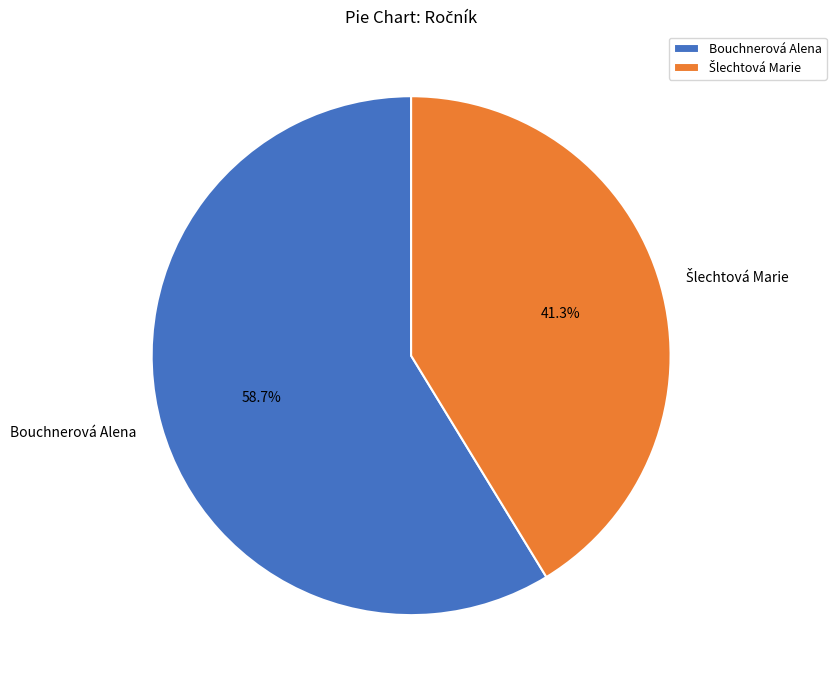

Does Bouchnerová Alena account for over 50% of the chart?

Yes